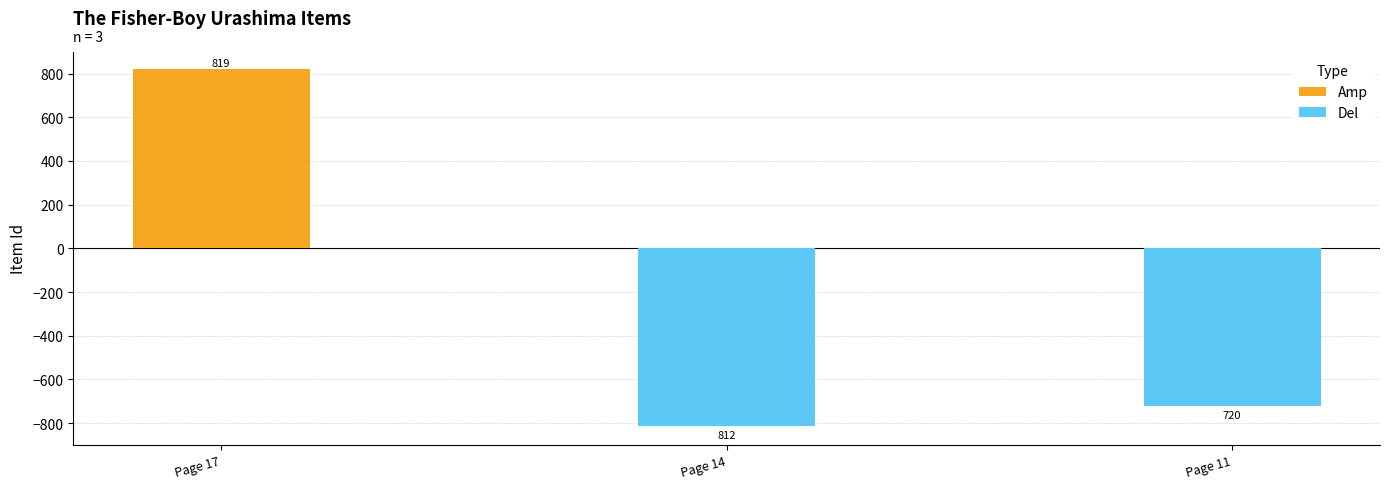

Count the number of data series in this chart.

2